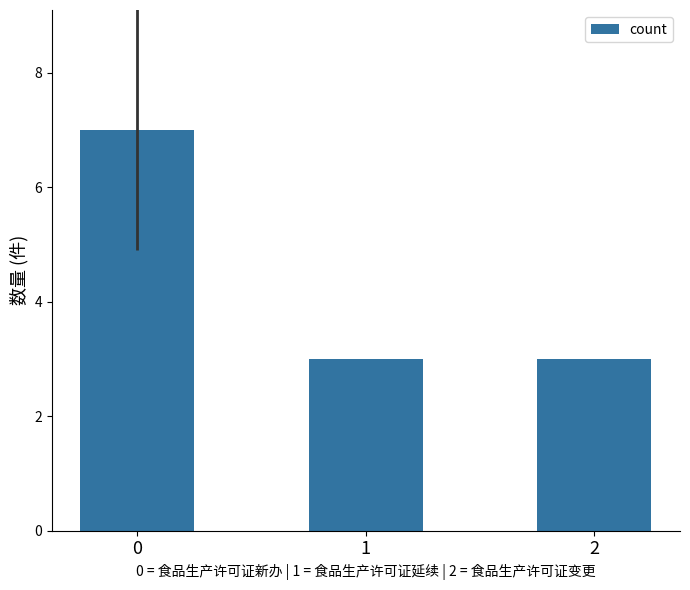

What is the difference between the maximum and minimum values?

4